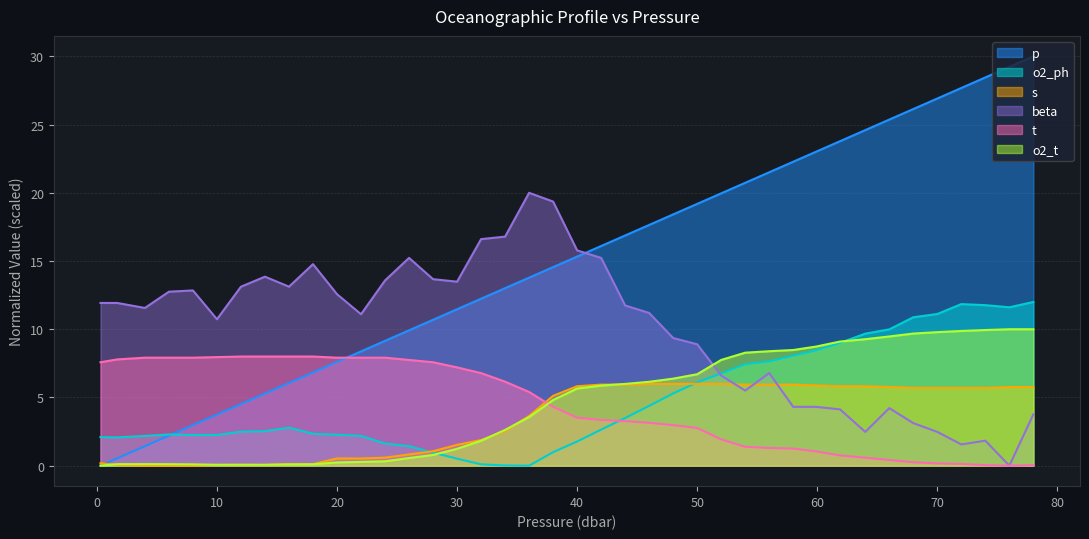

What is the difference between the o2_t values at 76.0 and 52.0?

2.2